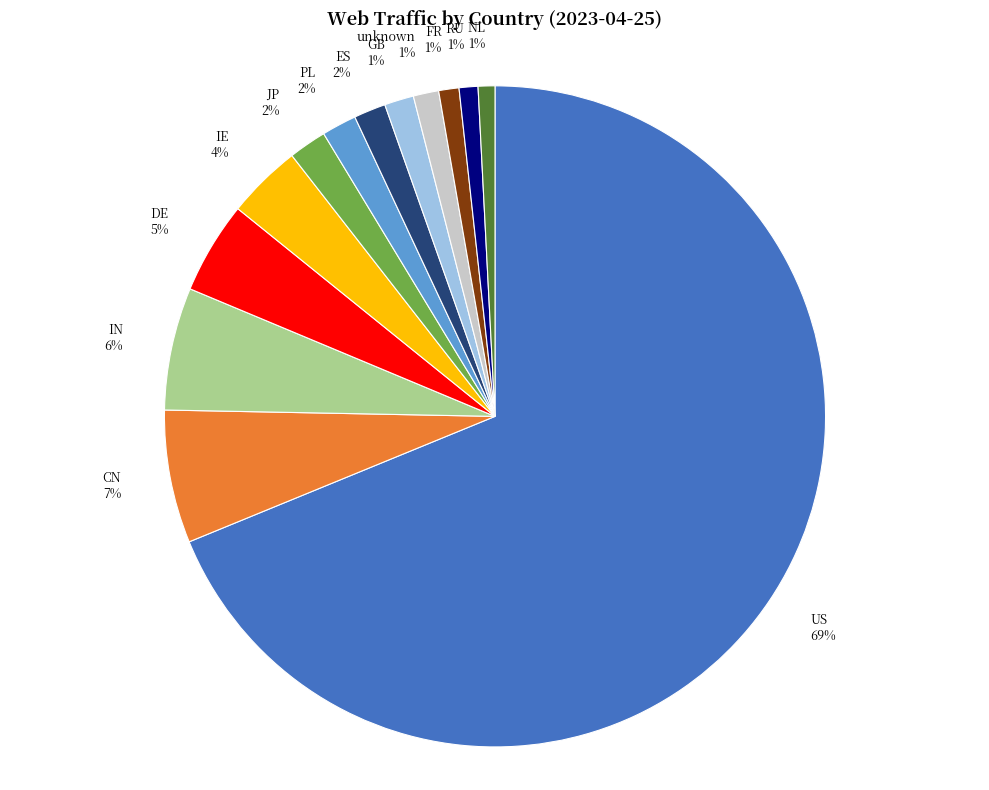

To the nearest percent, what portion does GB represent?

1%